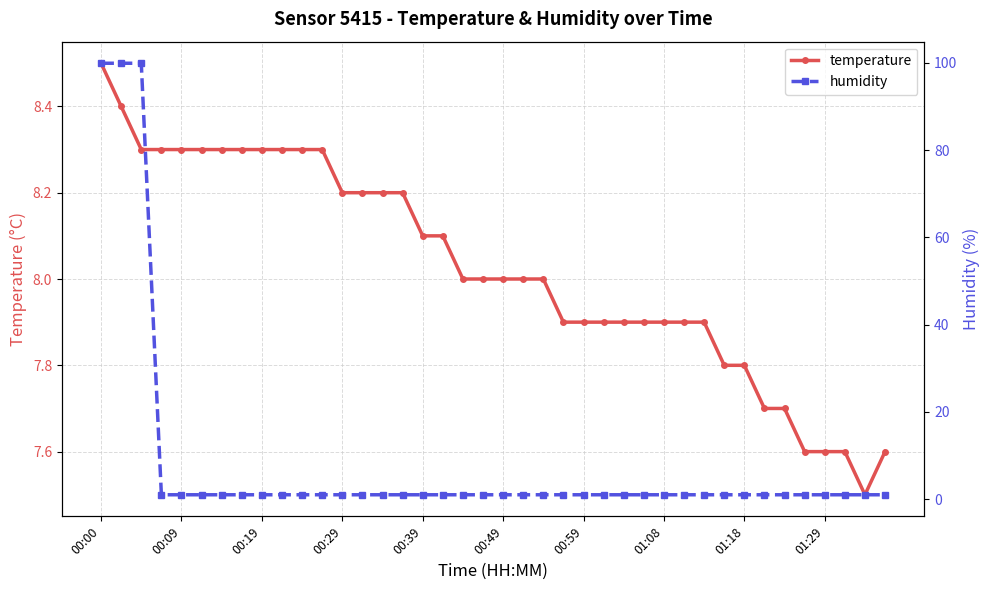

What is the lowest value of the temperature series?

7.5